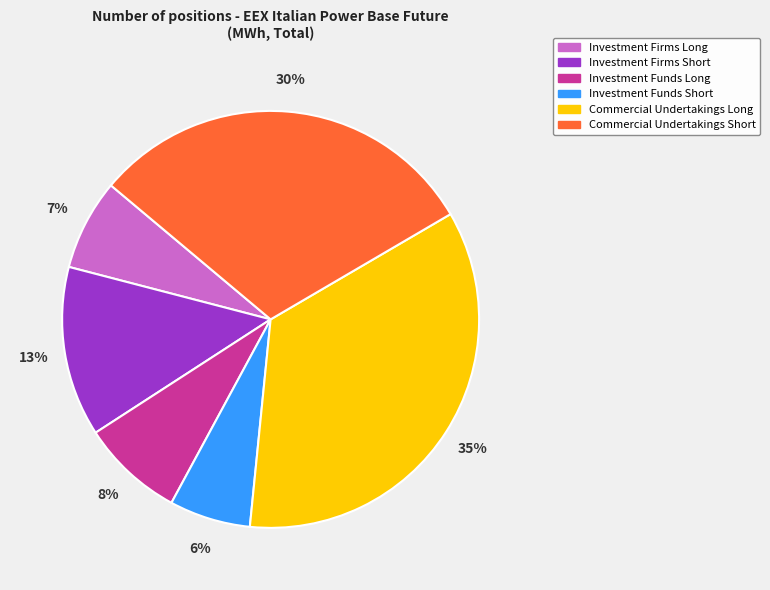

True or false: Investment Firms Long accounts for 1% of the total.

False